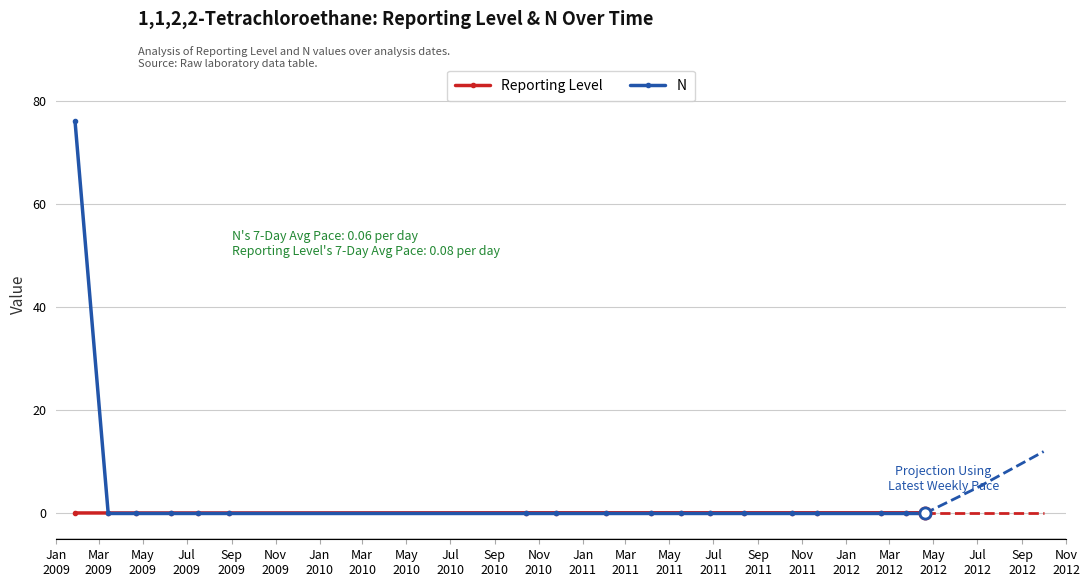

How many intersections are there between N and Reporting Level?

1